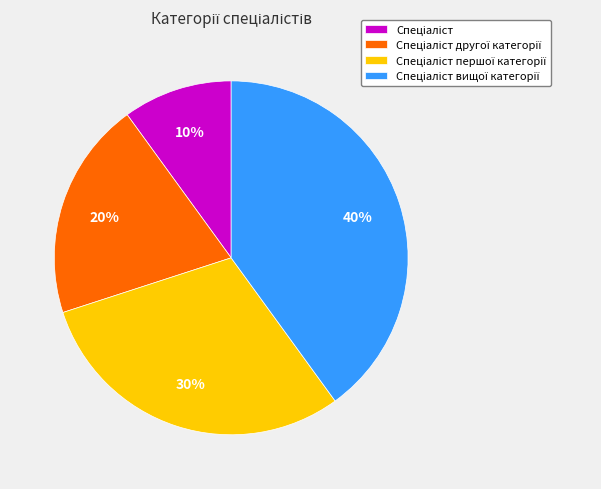

Count the number of slices in the pie.

4